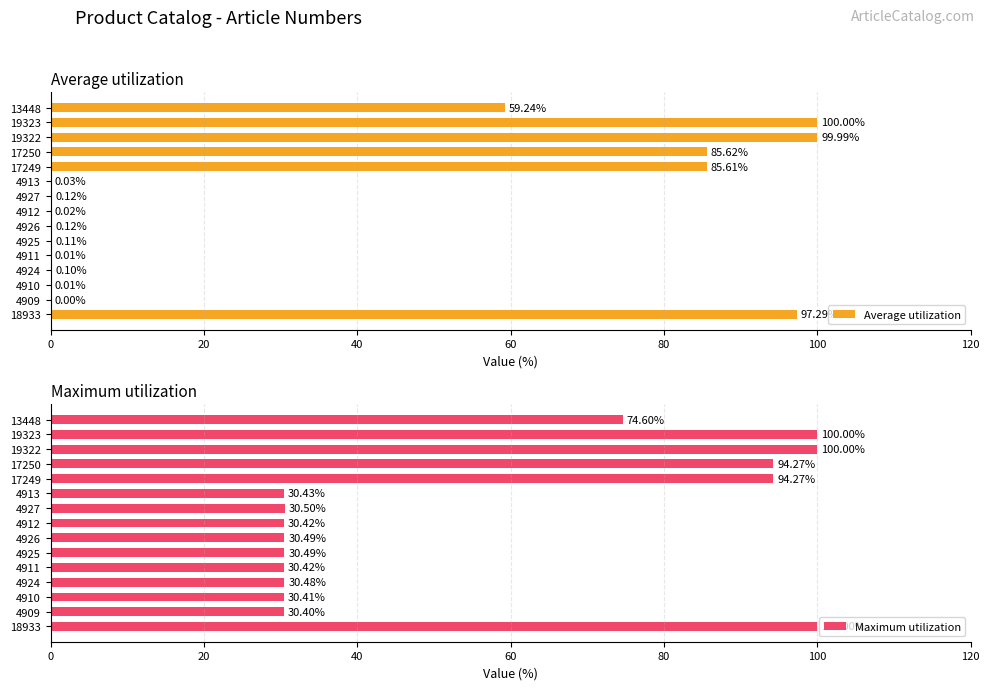

What is the difference between the maximum and minimum values in the Maximum utilization series?

69.6